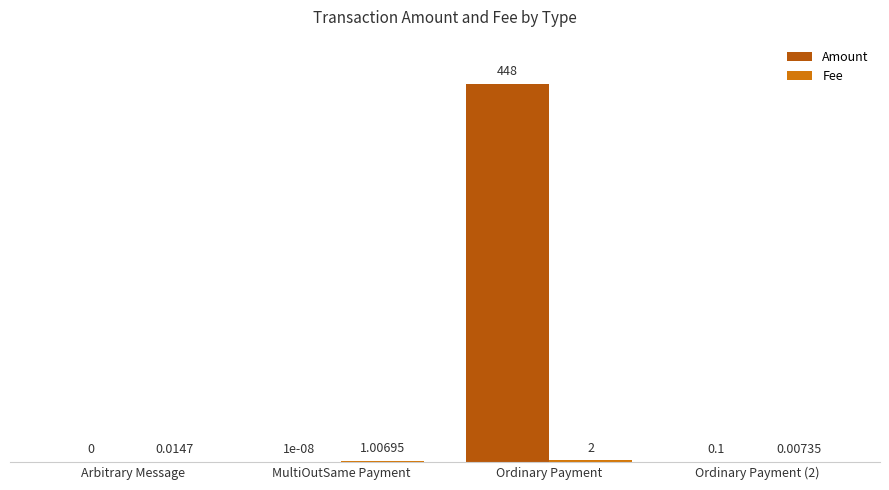

Which series has the largest total across all categories?

Amount